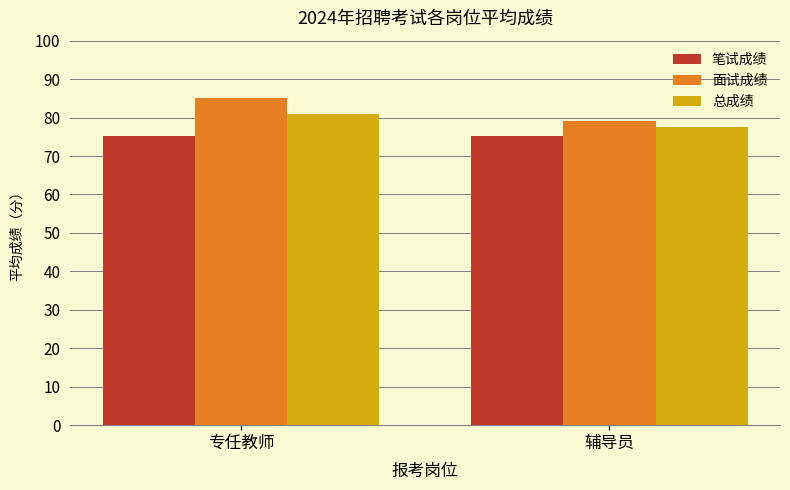

At 辅导员, list the series in order from largest to smallest.

面试成绩, 总成绩, 笔试成绩